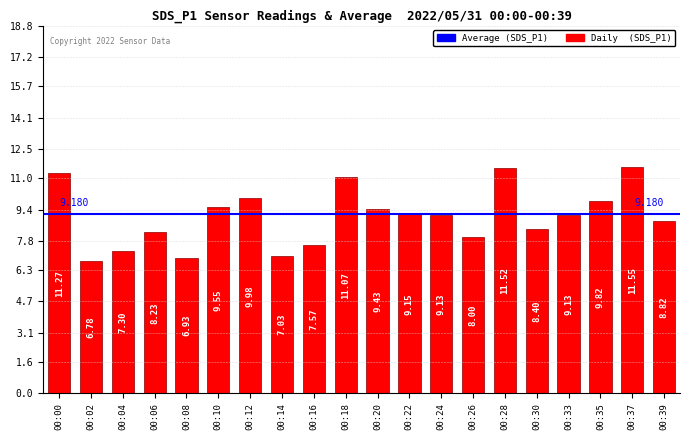

What is the approximate value at 00:10?

9.6